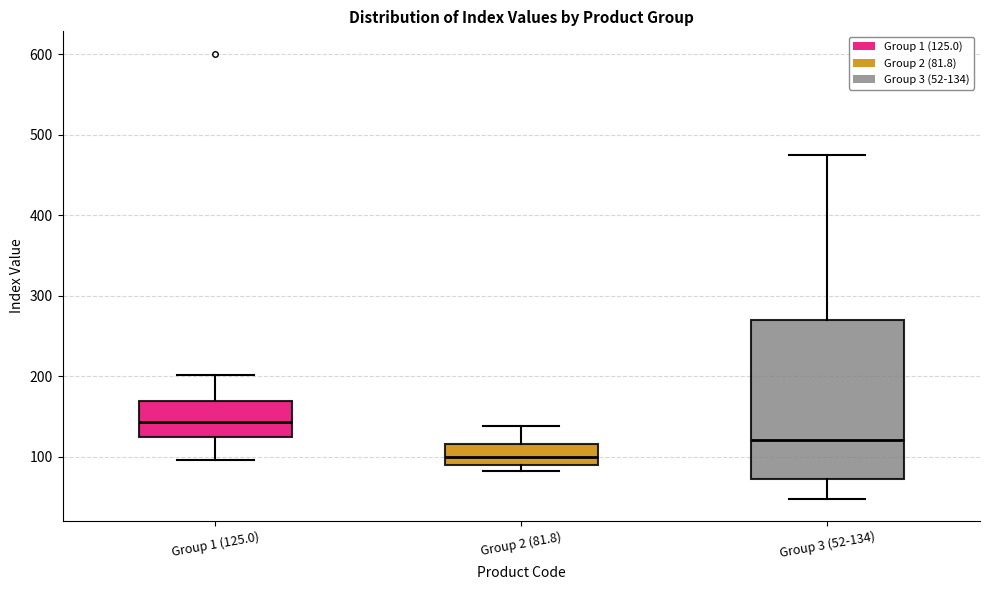

Which box has the highest median line?

Group 1 (125.0)